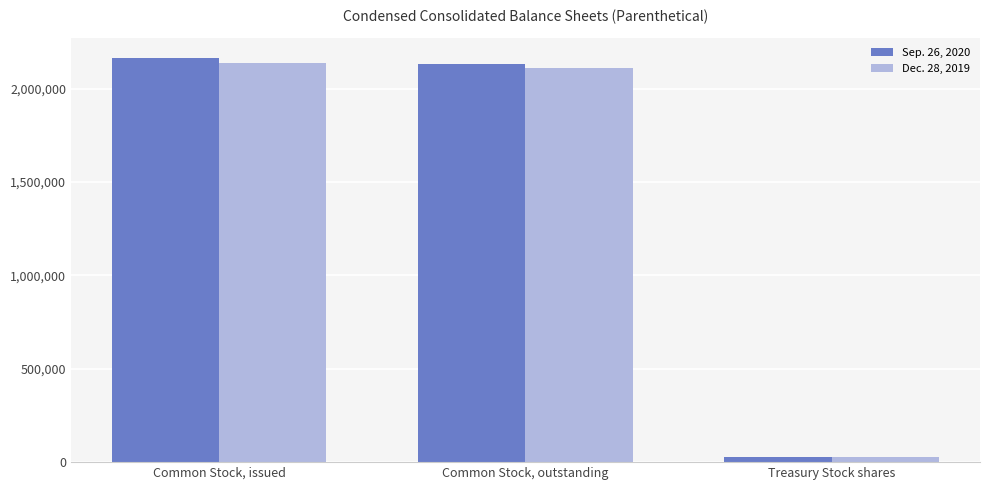

What is the label of the 1st bar from the left?

Common Stock, issued